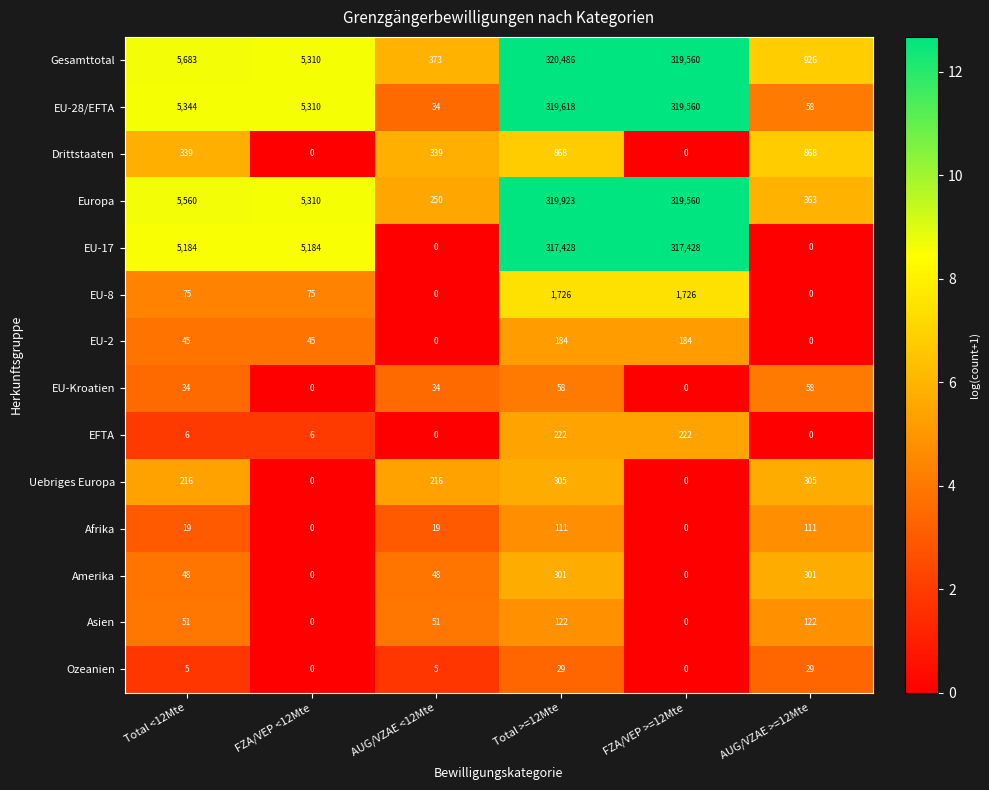

Which series has the largest range (max minus min)?

Gesamttotal